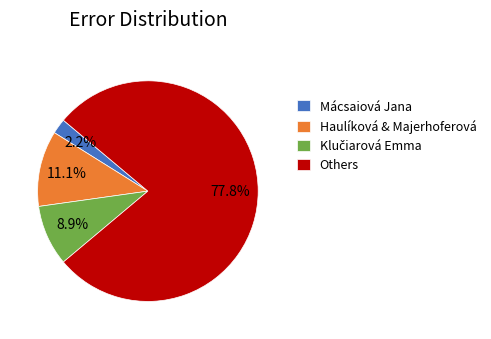

Does any single category account for the majority?

Yes